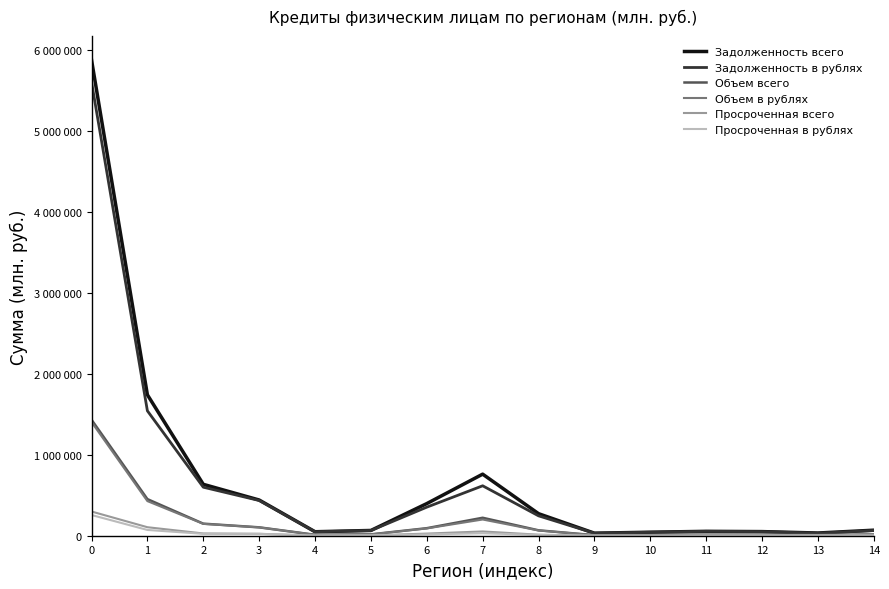

What are all the series names shown in the legend?

Задолженность всего, Задолженность в рублях, Объем всего, Объем в рублях, Просроченная всего, Просроченная в рублях